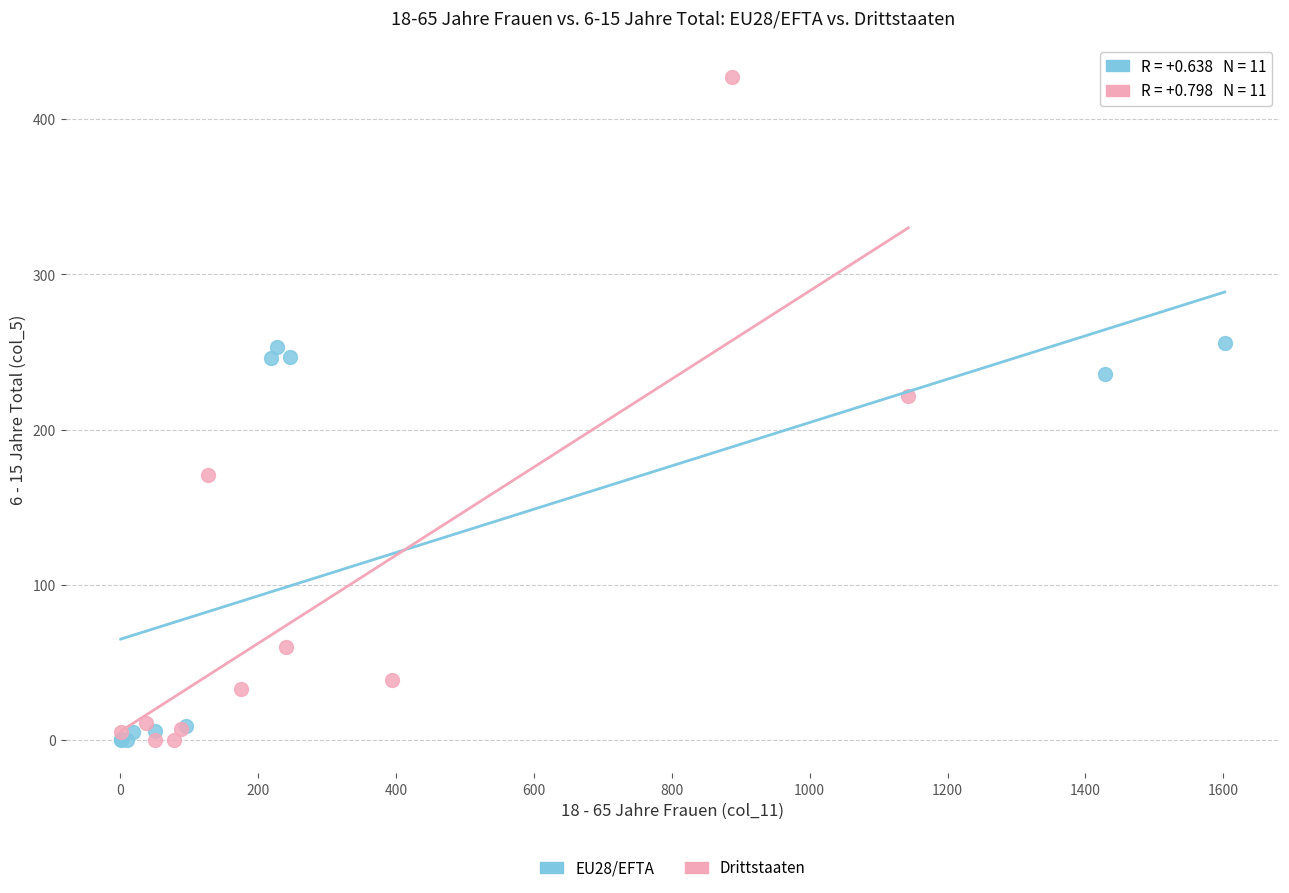

Which series contains the highest Y value?

Drittstaaten